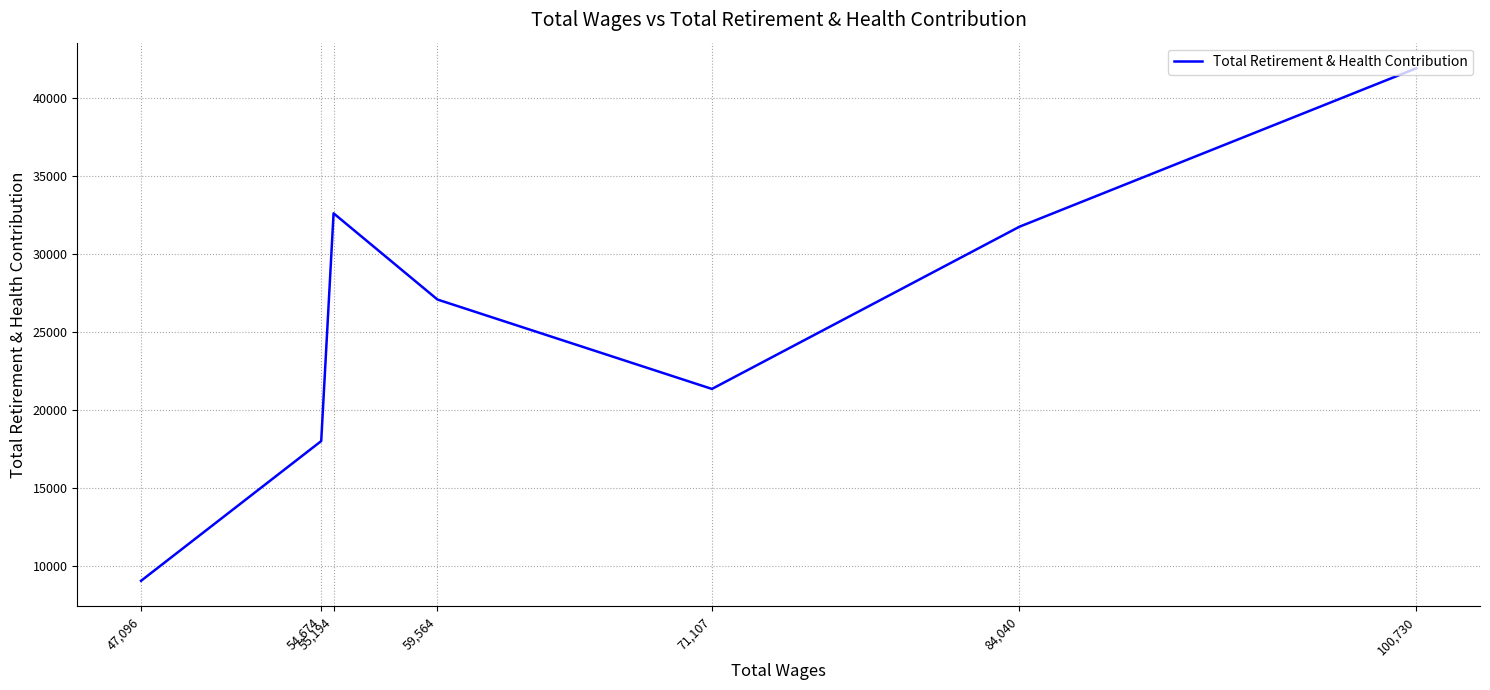

The chart shows a value of 12361 at 47,096. True or false?

False